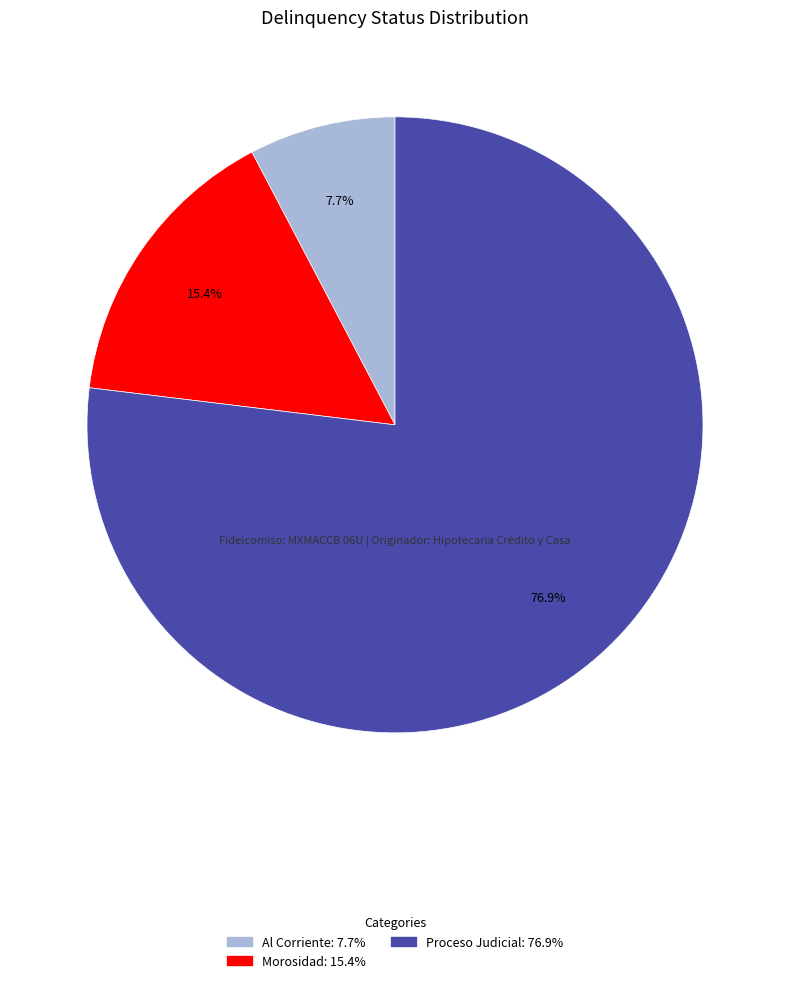

What is the ratio of the value at Al Corriente to the value at Morosidad?

0.5